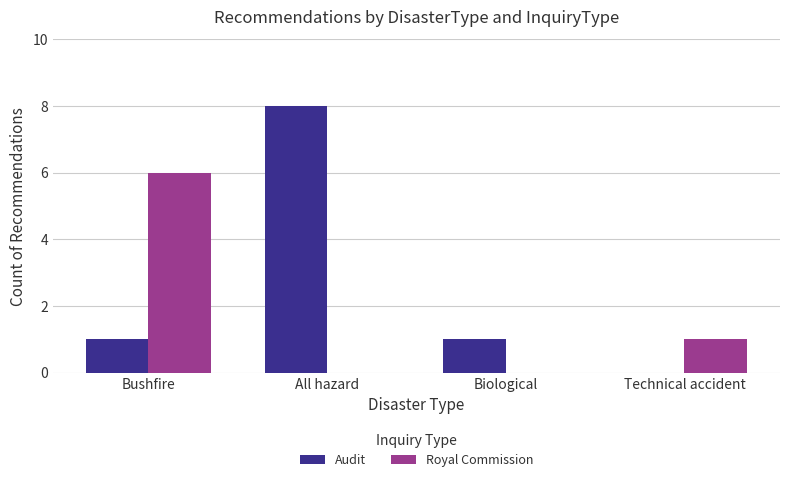

Count the Audit values in the range 1 to 8.

3